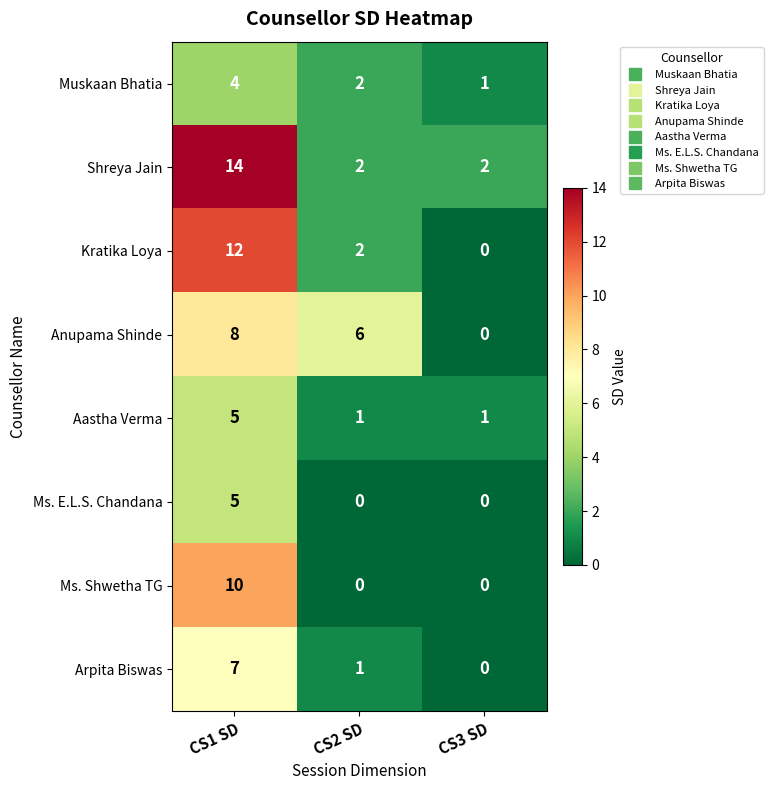

Reading left to right, extract all data points from this chart.

Muskaan Bhatia: CS1 SD=4	CS2 SD=2	CS3 SD=1
Shreya Jain: CS1 SD=14	CS2 SD=2	CS3 SD=2
Kratika Loya: CS1 SD=12	CS2 SD=2	CS3 SD=0
Anupama Shinde: CS1 SD=8	CS2 SD=6	CS3 SD=0
Aastha Verma: CS1 SD=5	CS2 SD=1	CS3 SD=1
Ms. E.L.S. Chandana: CS1 SD=5	CS2 SD=0	CS3 SD=0
Ms. Shwetha TG: CS1 SD=10	CS2 SD=0	CS3 SD=0
Arpita Biswas: CS1 SD=7	CS2 SD=1	CS3 SD=0